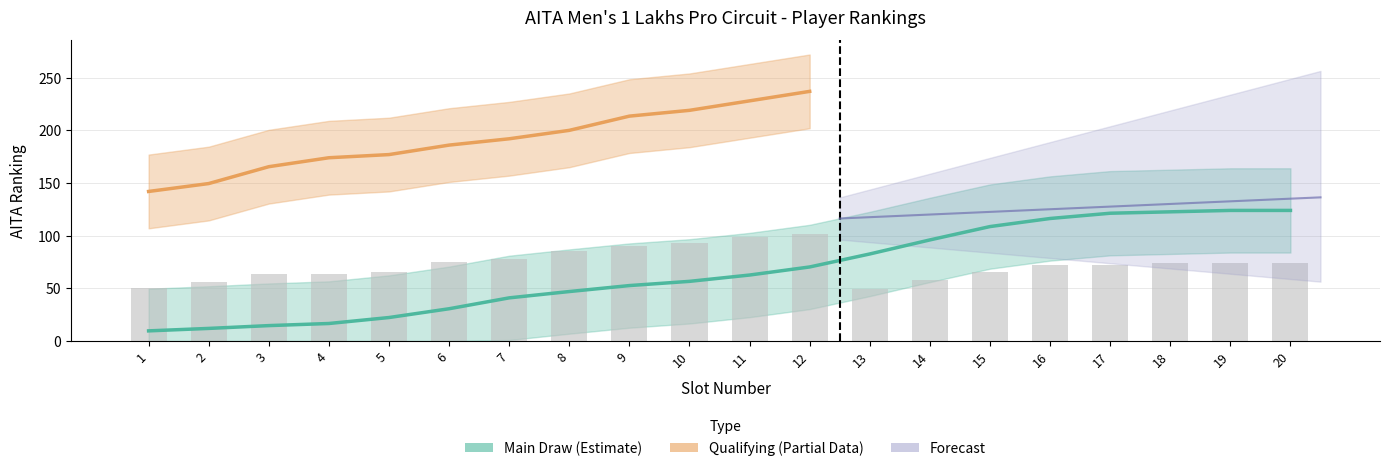

Read the value at 6.

30.7